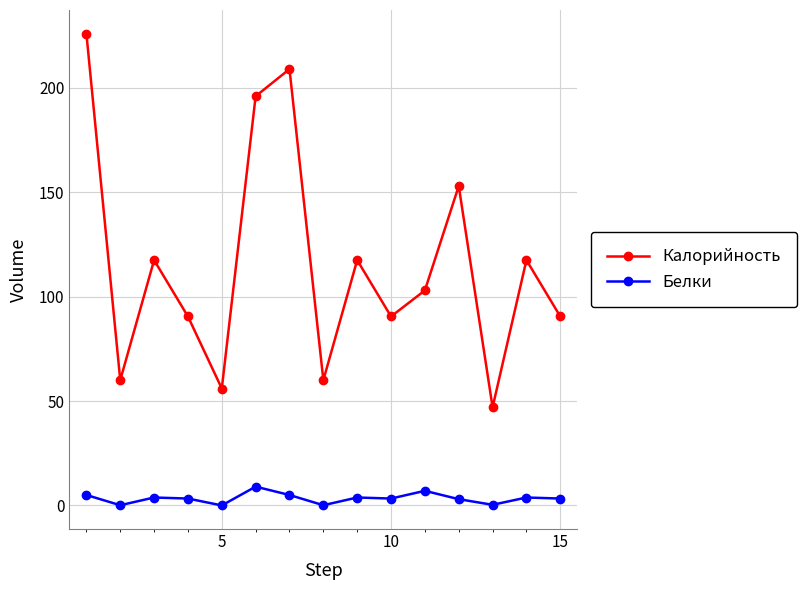

What is the sum of all Калорийность values?

1734.0